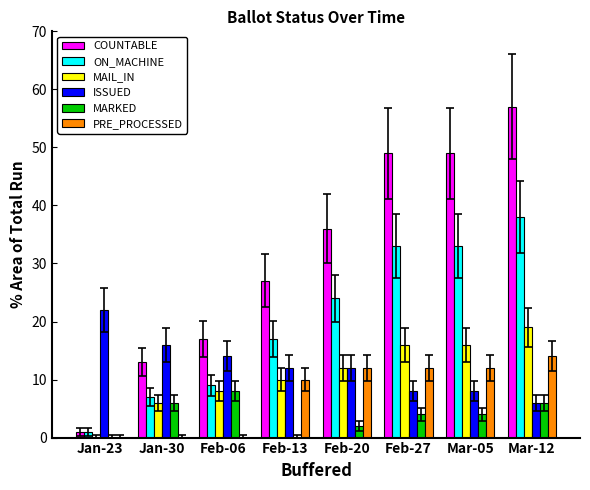

Is it true that PRE_PROCESSED equals 2 at Feb-13?

False